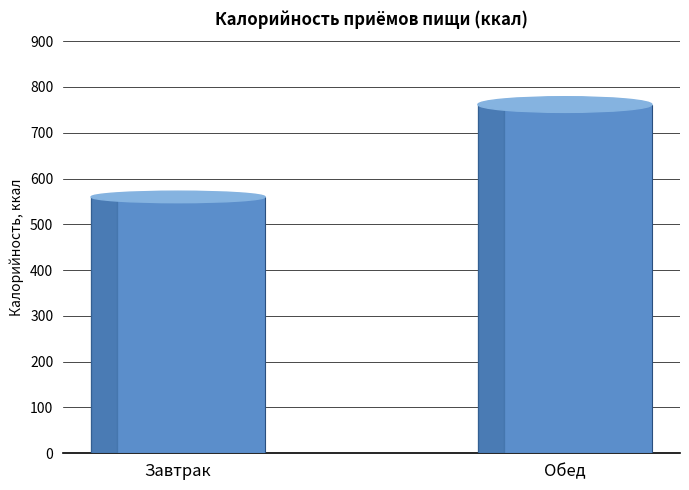

At which category does the chart reach its peak across all series?

Обед